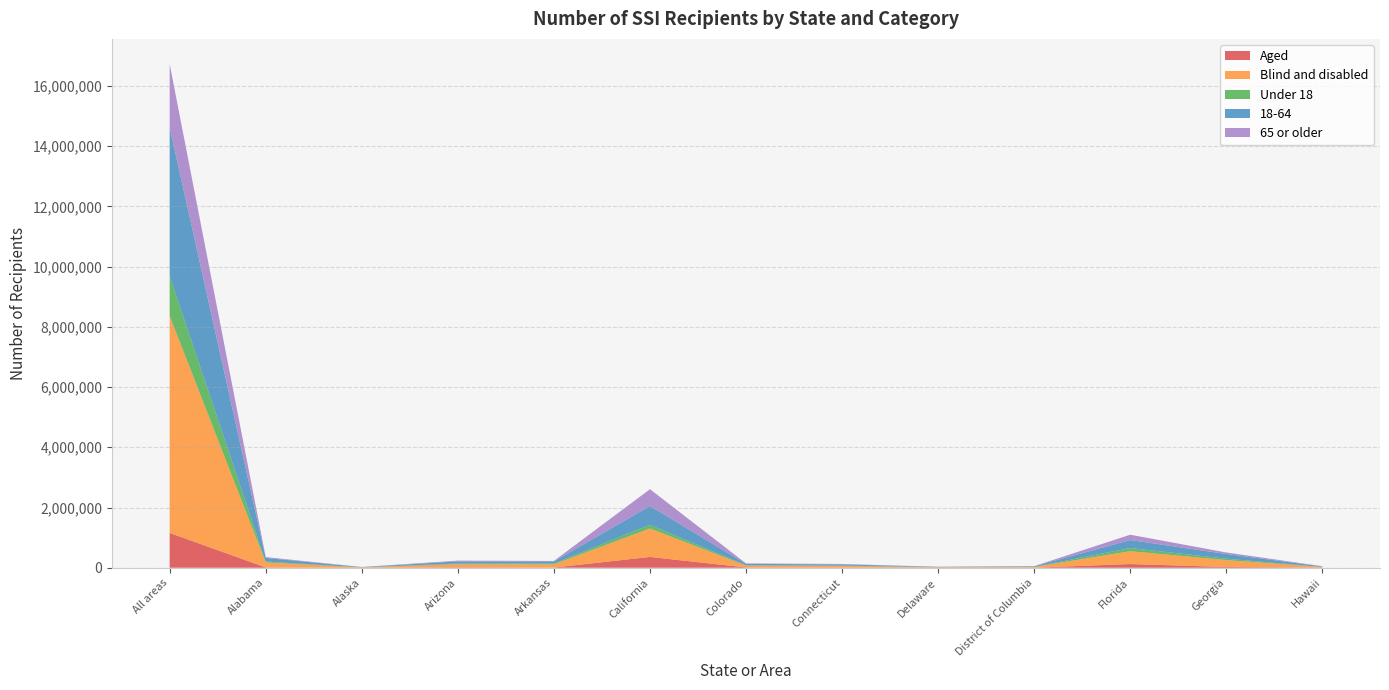

Reading left to right, what are all the values shown in this chart?

Aged: 1157118	10048	1832	15331	5834	358906	9085	6648	1223	1932	122646	24371	5855
Blind and disabled: 7206359	166514	10857	102885	106907	945316	63069	55889	15474	24874	425532	229127	19487
Under 18: 1321681	29120	1301	21236	30289	119647	9786	8924	3709	4186	106362	46047	1705
18-64: 4934272	119089	8246	68952	67495	626357	46413	39266	10372	18150	264299	156450	14929
65 or older: 2107524	28353	3142	28028	14957	558218	15955	14347	2616	4470	177517	51001	8708